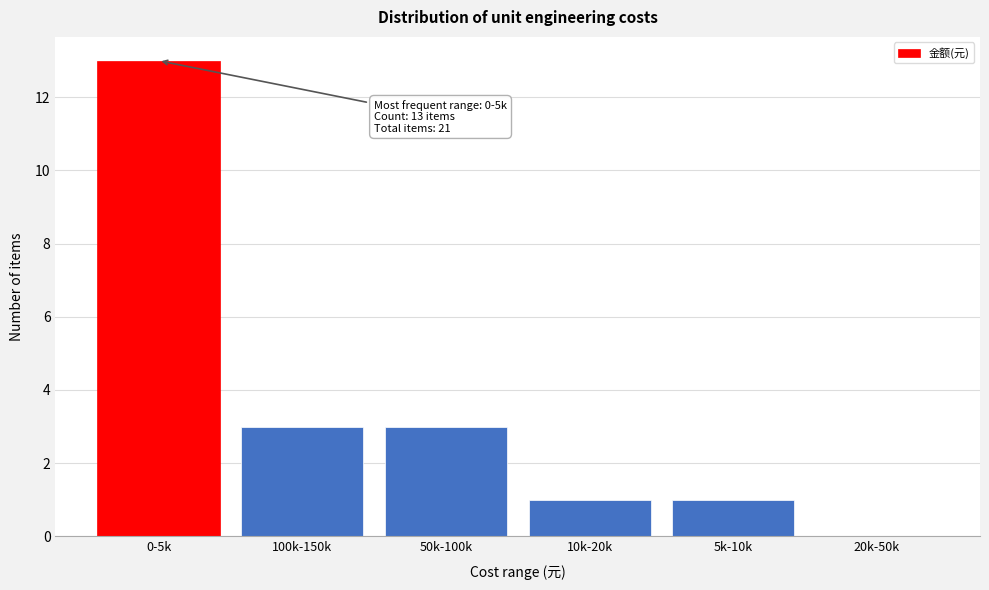

Reading left to right, transcribe all the data shown in this chart.

0-5k=13	100k-150k=3	50k-100k=3	10k-20k=1	5k-10k=1	20k-50k=0